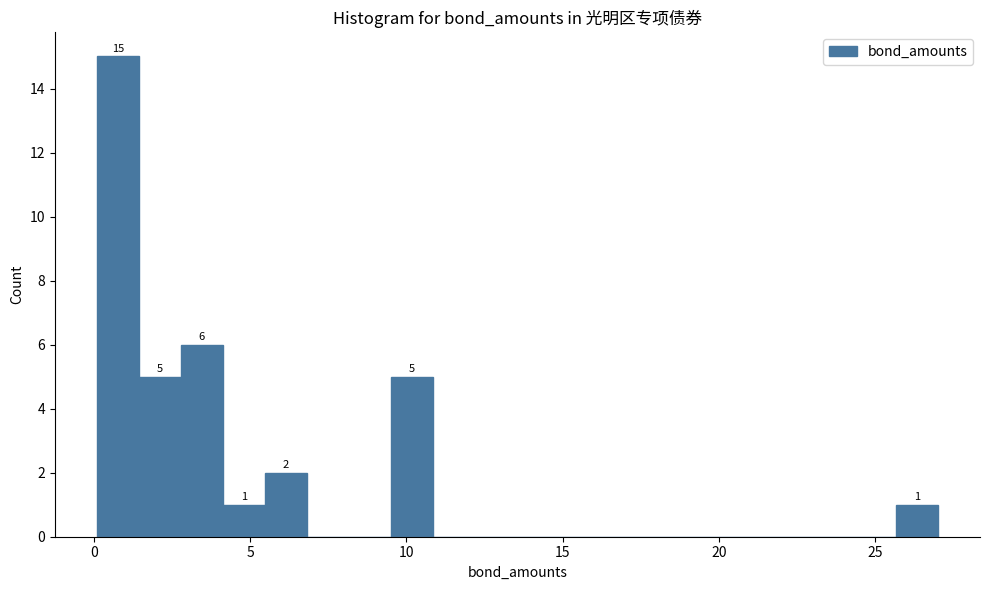

Around what value on the x-axis is the tallest bar? Give the approximate position of its centre, as read against the axis.

1.0